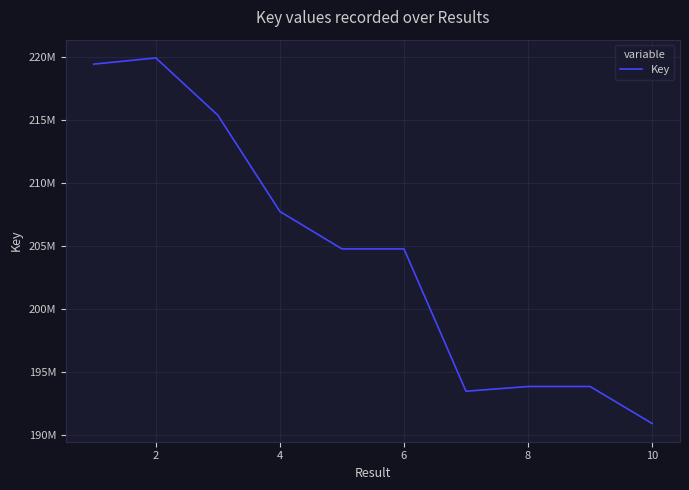

What is the minimum value shown in the chart?

190947324